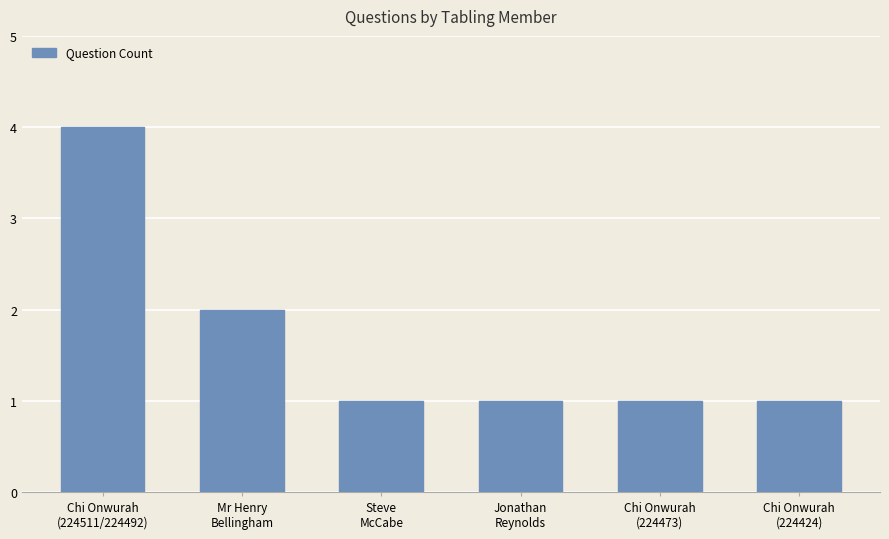

Reading left to right, list all the values displayed in this chart.

4	2	1	1	1	1